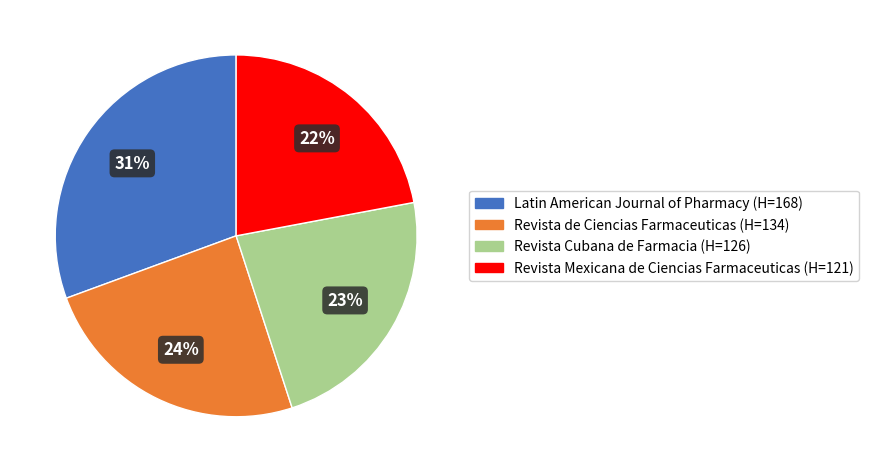

Rank the categories by value from highest to lowest.

Latin American Journal of Pharmacy (H=168), Revista de Ciencias Farmaceuticas (H=134), Revista Cubana de Farmacia (H=126), Revista Mexicana de Ciencias Farmaceuticas (H=121)